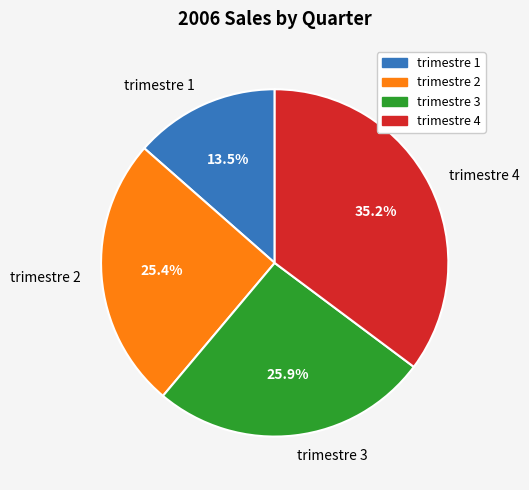

Which category has the smallest portion of the pie?

trimestre 1